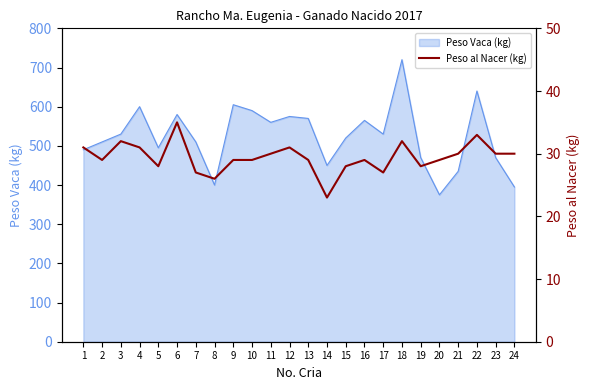

At which label does Peso Vaca (kg) reach its peak?

18